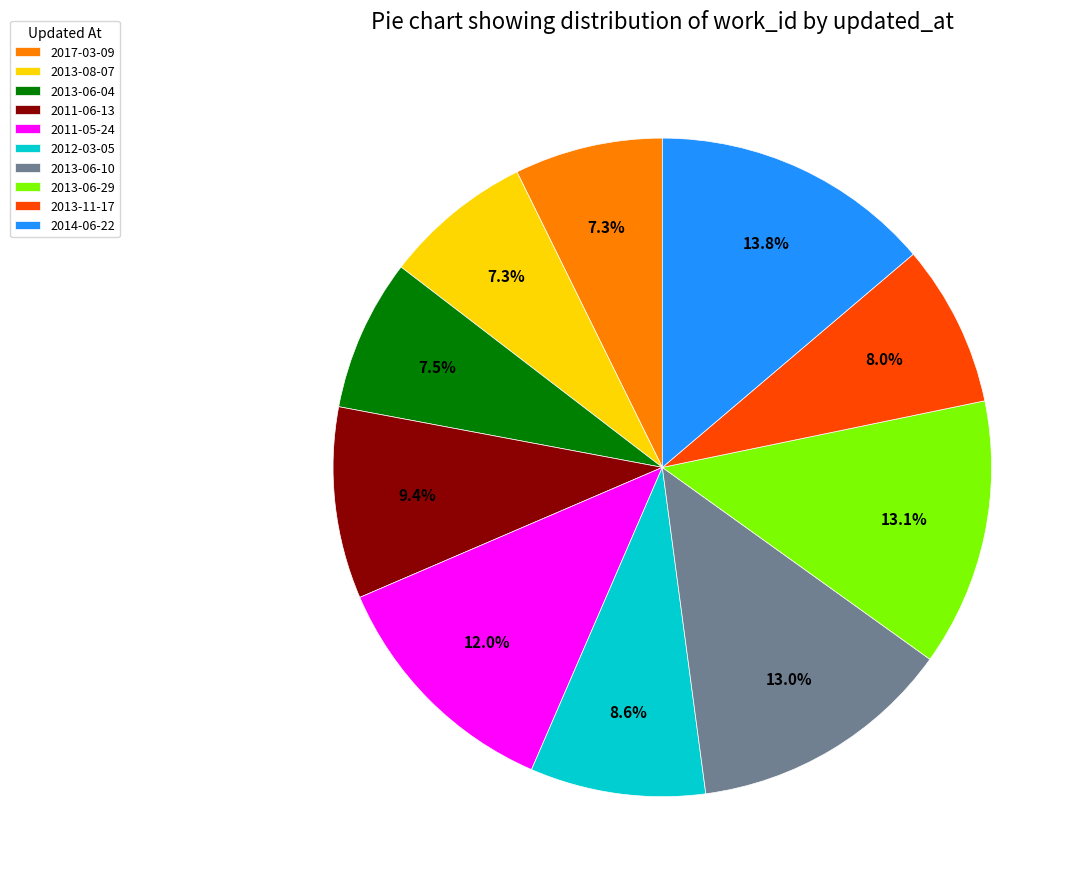

True or false: 2013-08-07 accounts for 7% of the total.

True